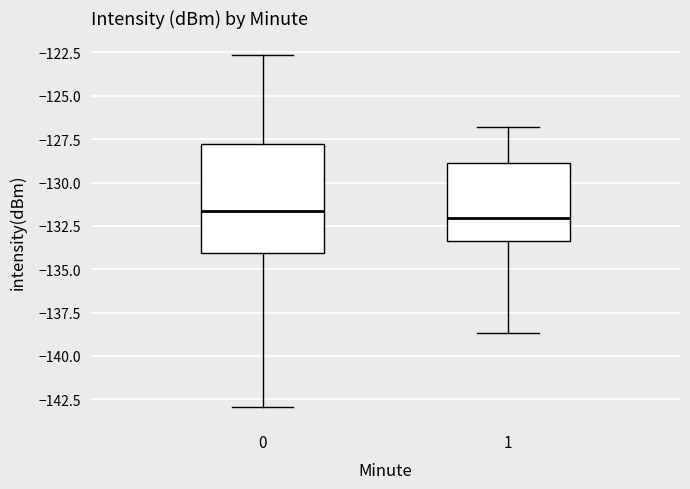

Which box is the tallest, from its lower edge to its upper edge?

0